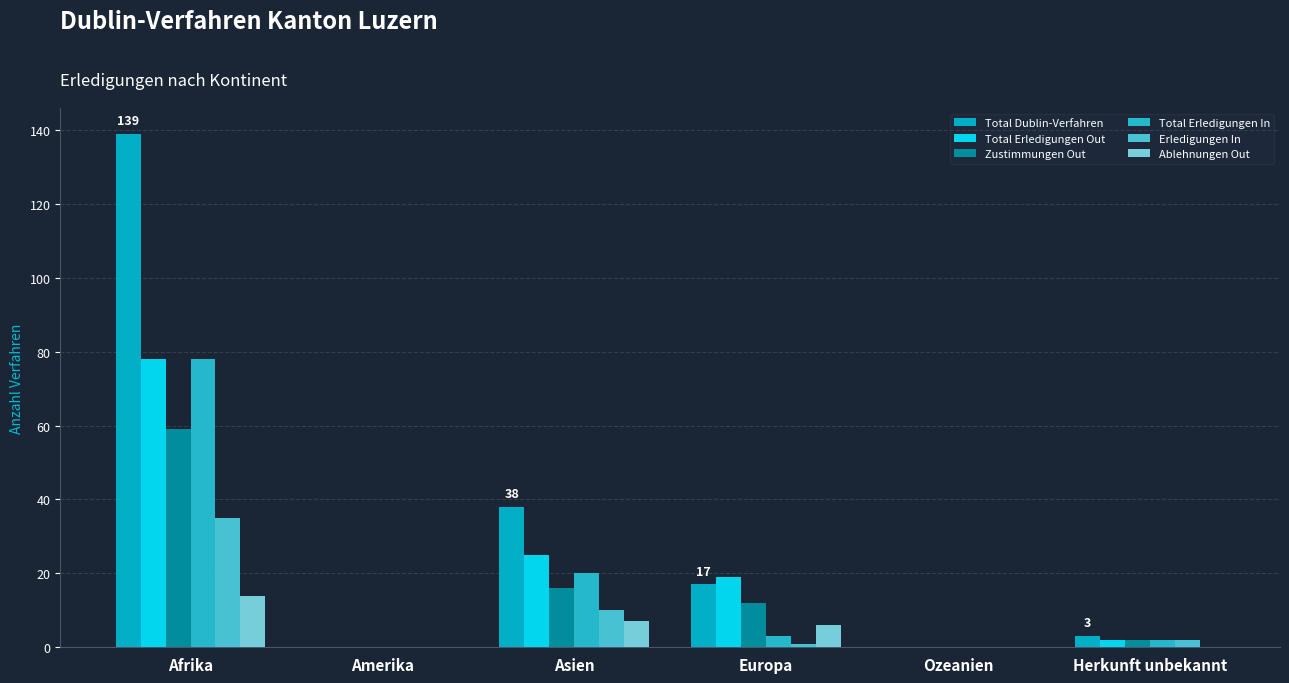

The Ablehnungen Out series shows -9 at Ozeanien. True or false?

False